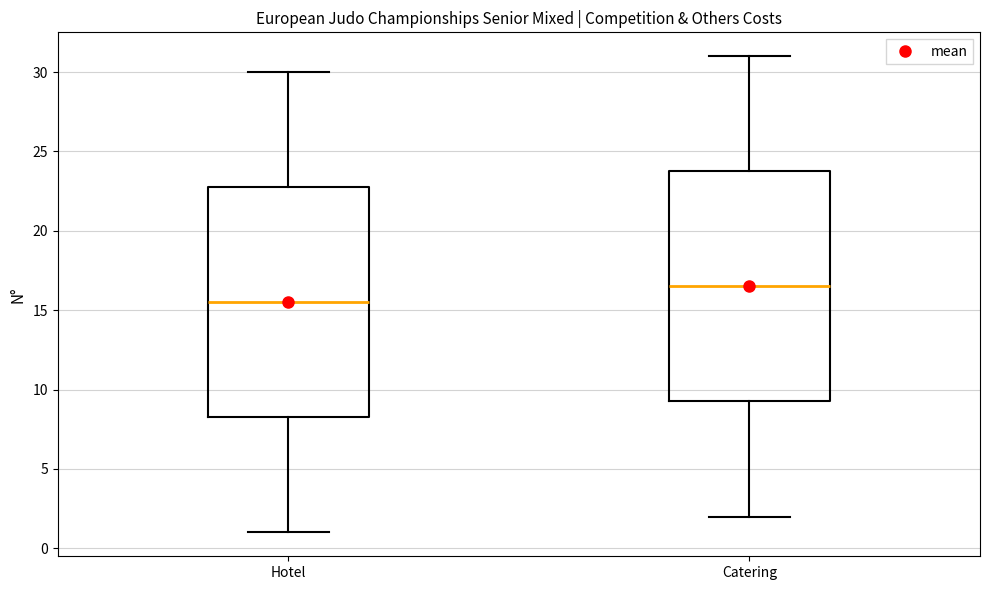

Which box has the highest median line?

Catering